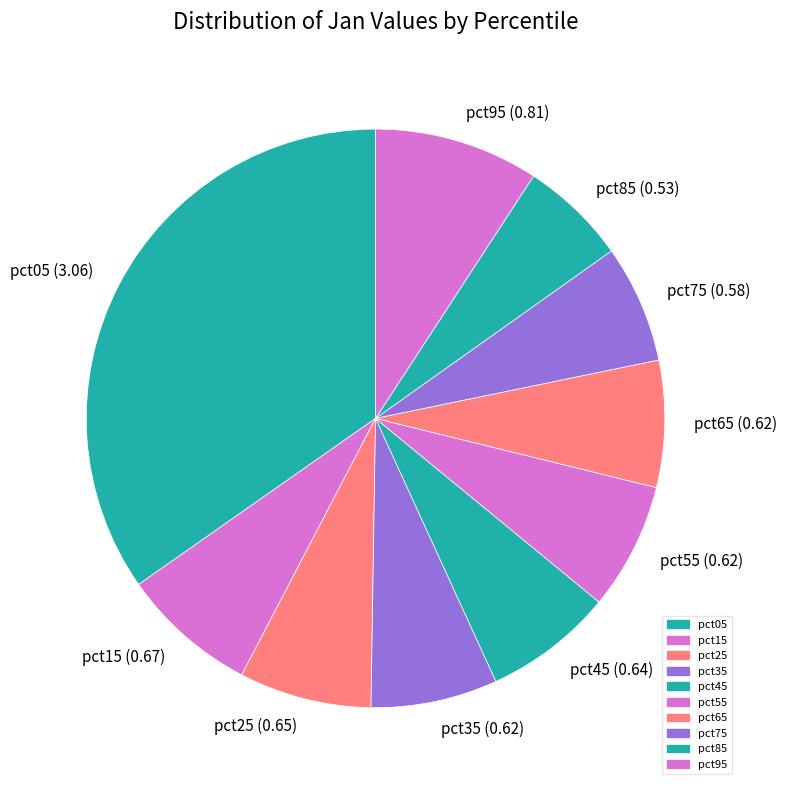

Is there any slice that represents more than half of the pie?

No